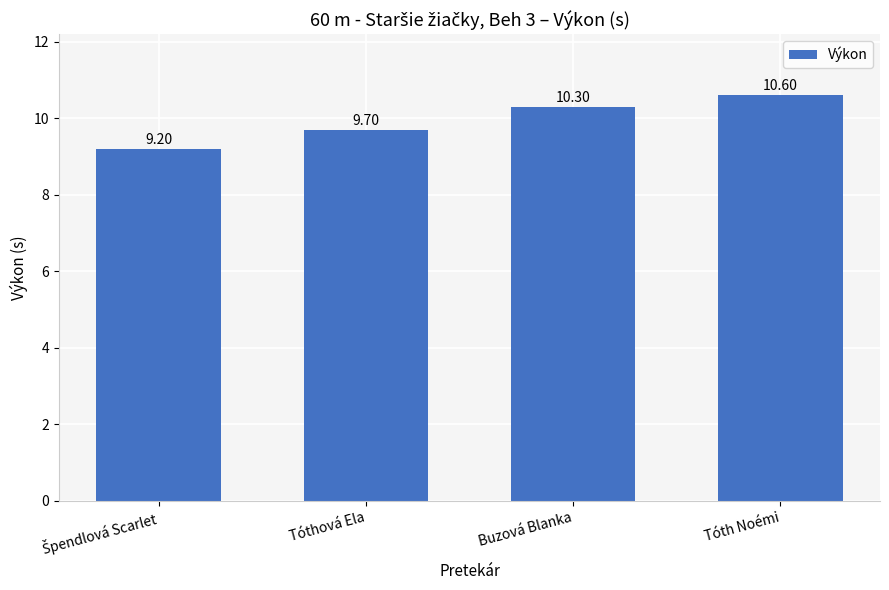

What is the label of the 1st bar from the right?

Tóth Noémi